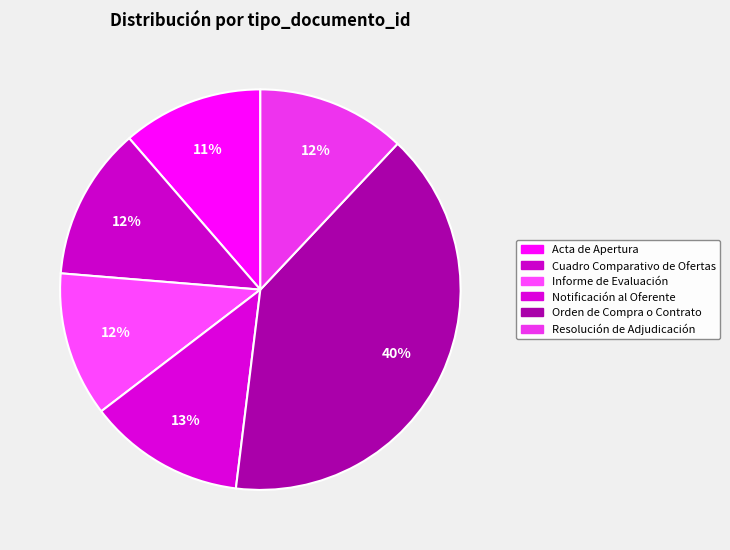

Approximately how many times larger is the value at Acta de Apertura compared to Notificación al Oferente?

0.9